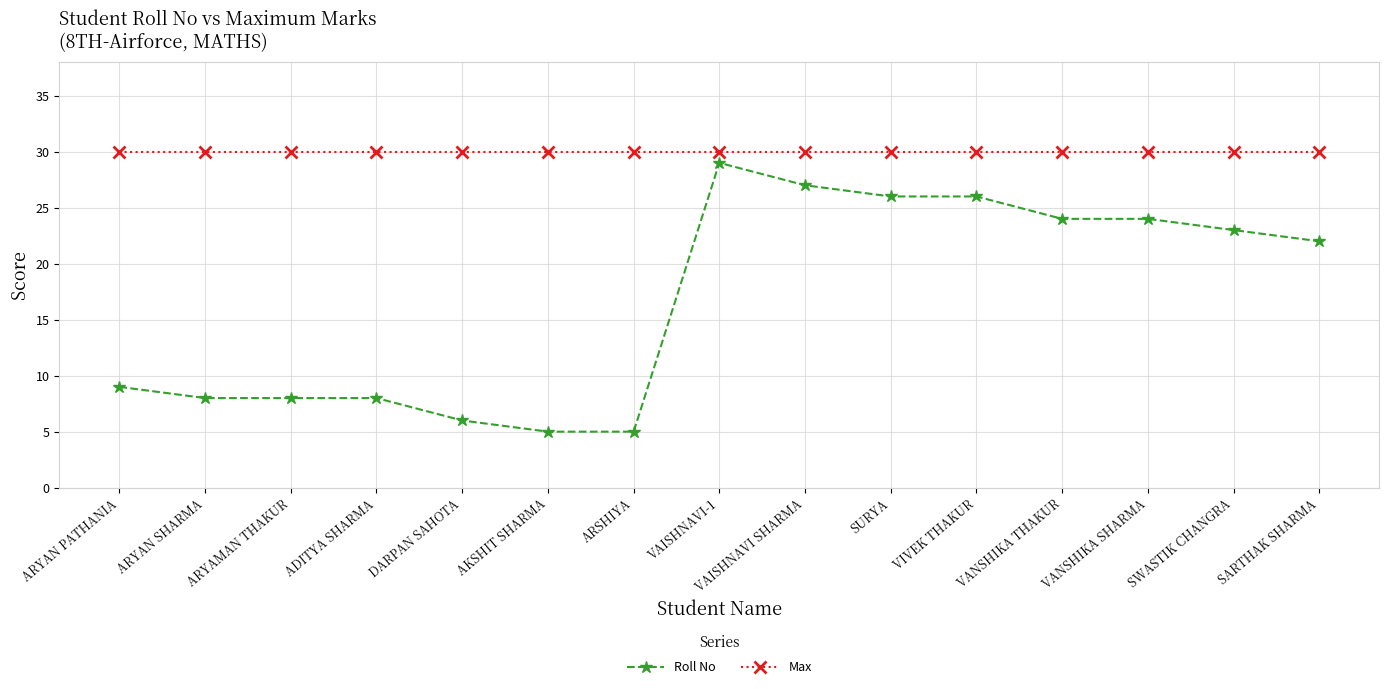

What is the sum of all Max values?

450